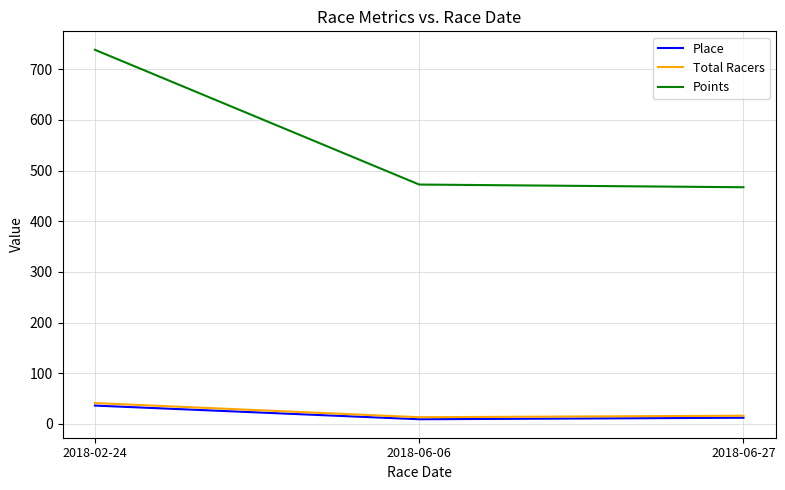

At how many categories does at least one series exceed 149?

3